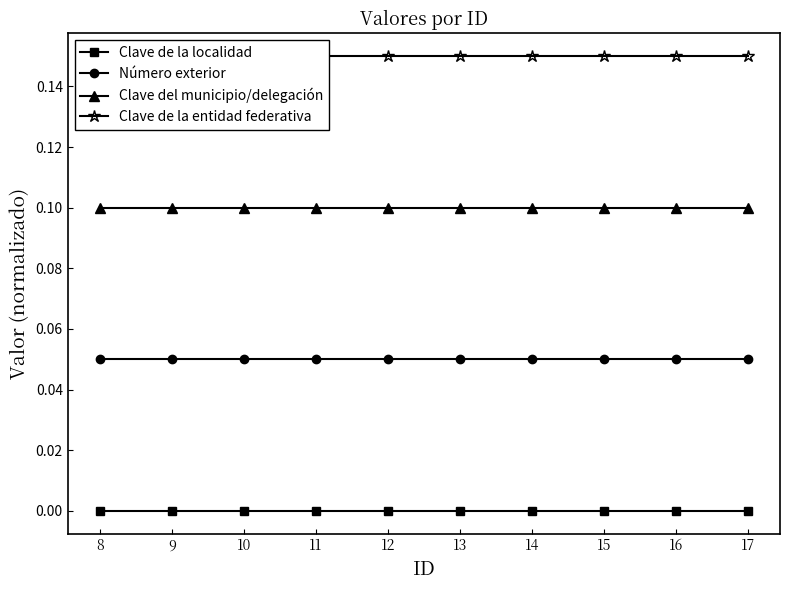

How many lines are shown in the chart?

4